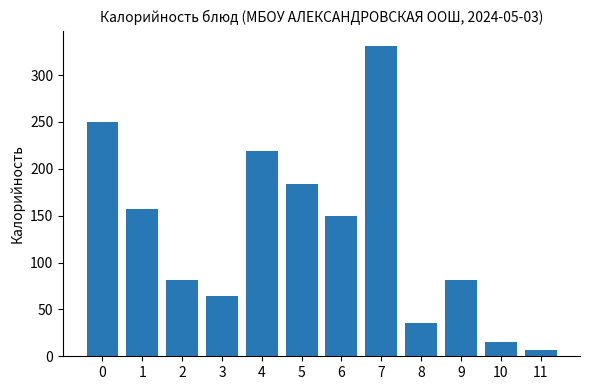

Are the bars horizontal?

No